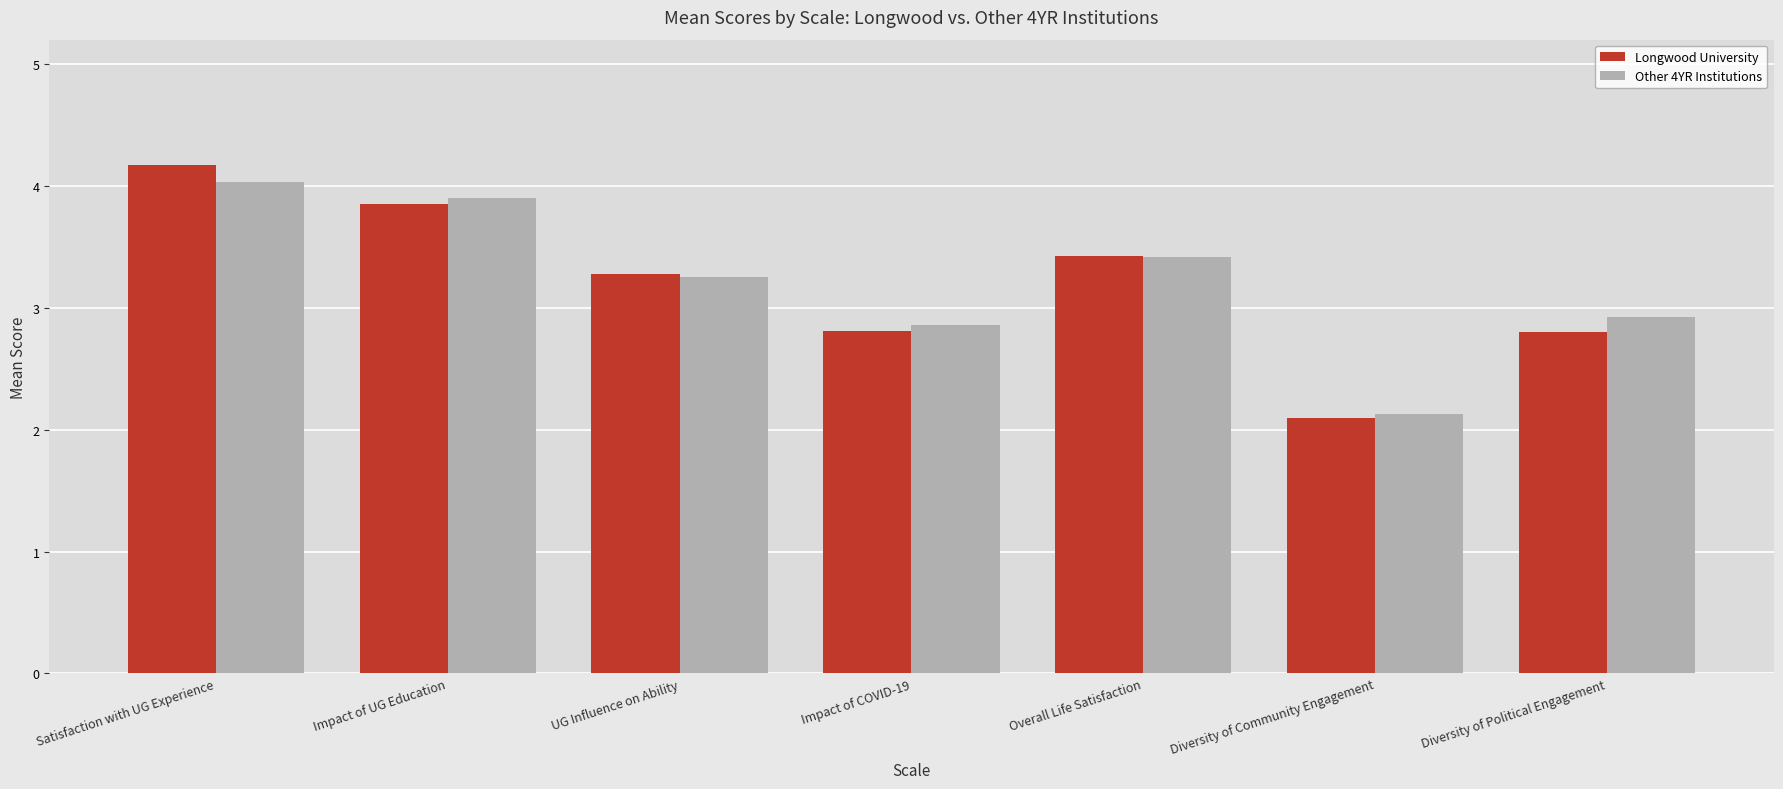

How many bars are there in total?

14